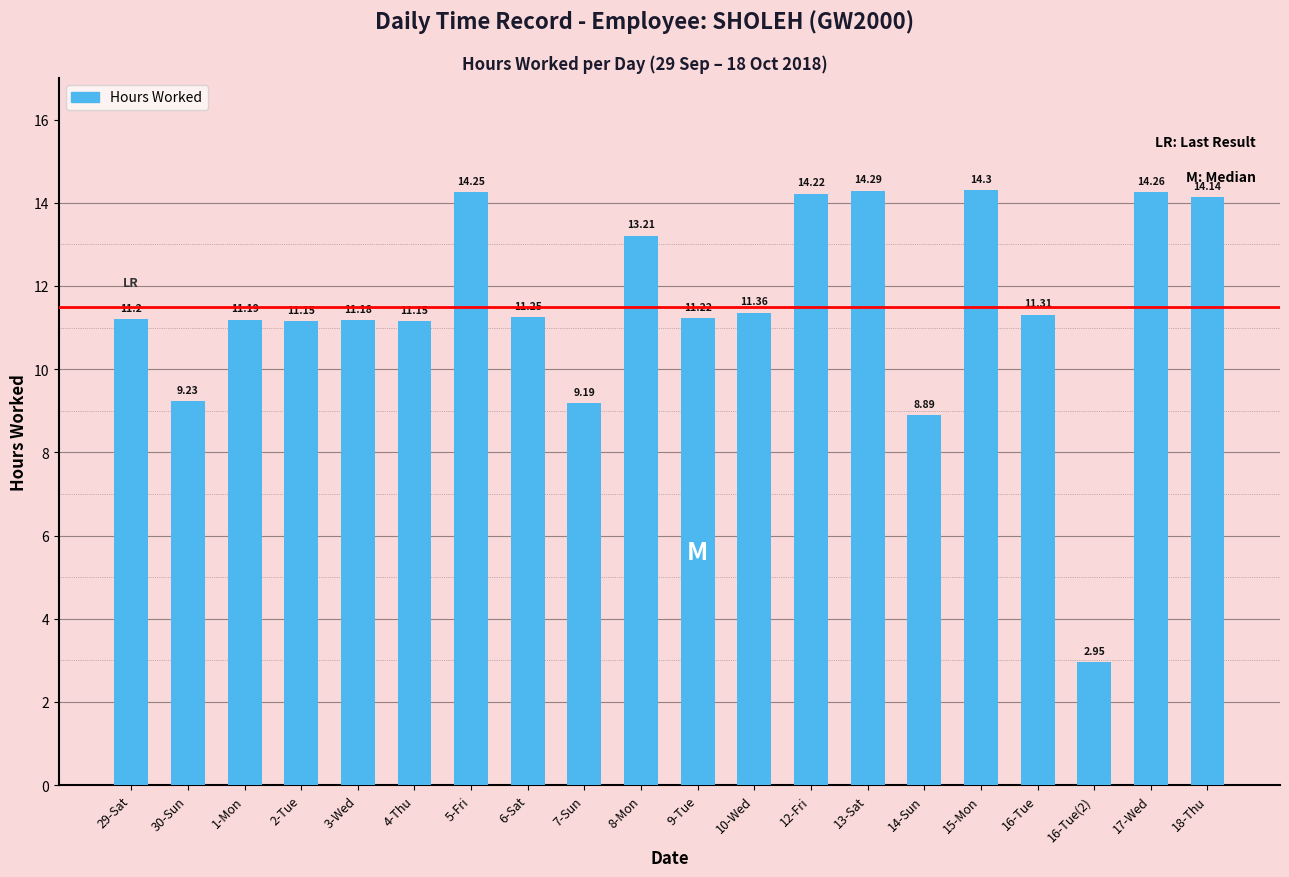

Between 16-Tue(2) and 5-Fri, which is larger?

5-Fri